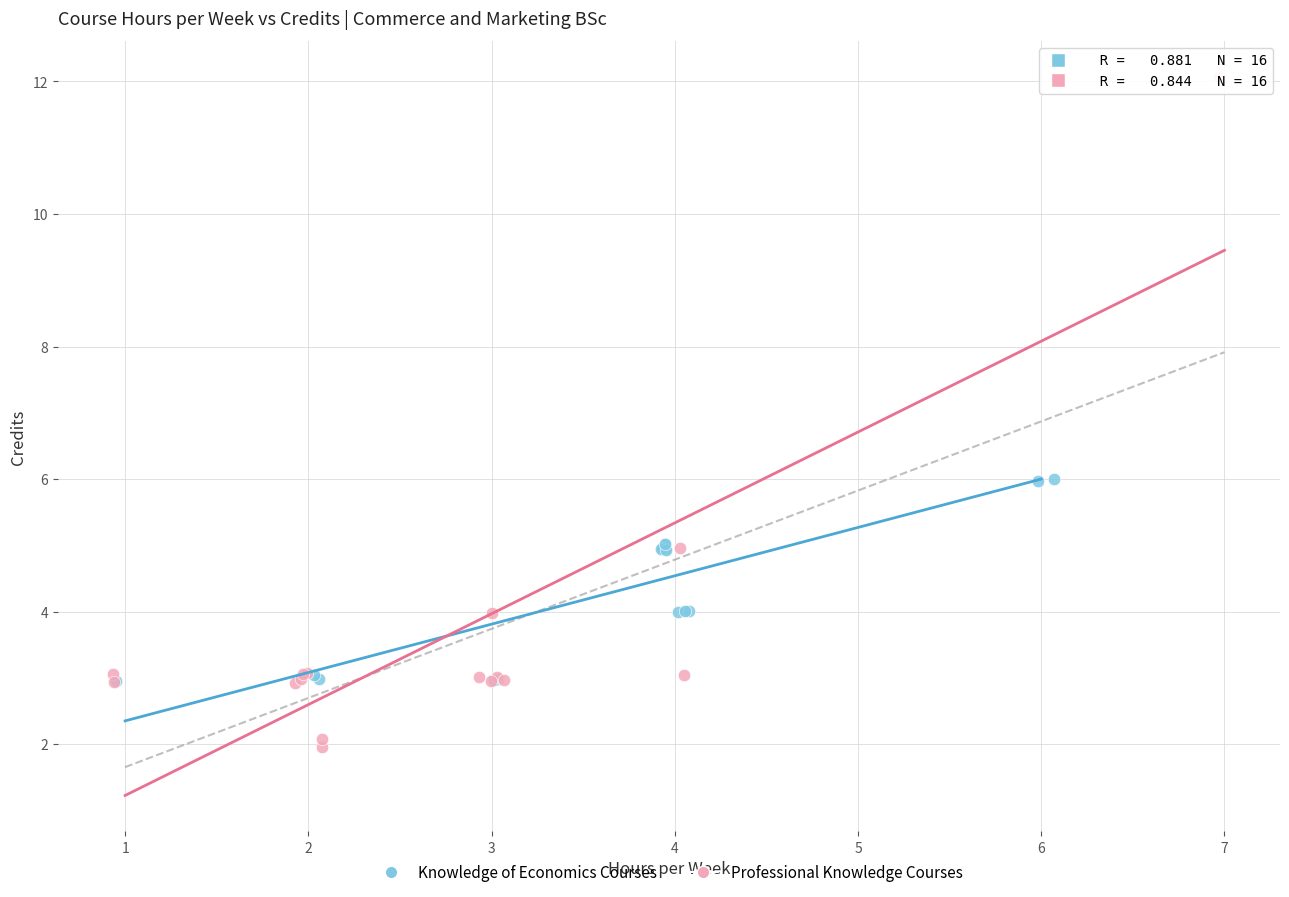

Which series contains the highest Y value?

Professional Knowledge Courses